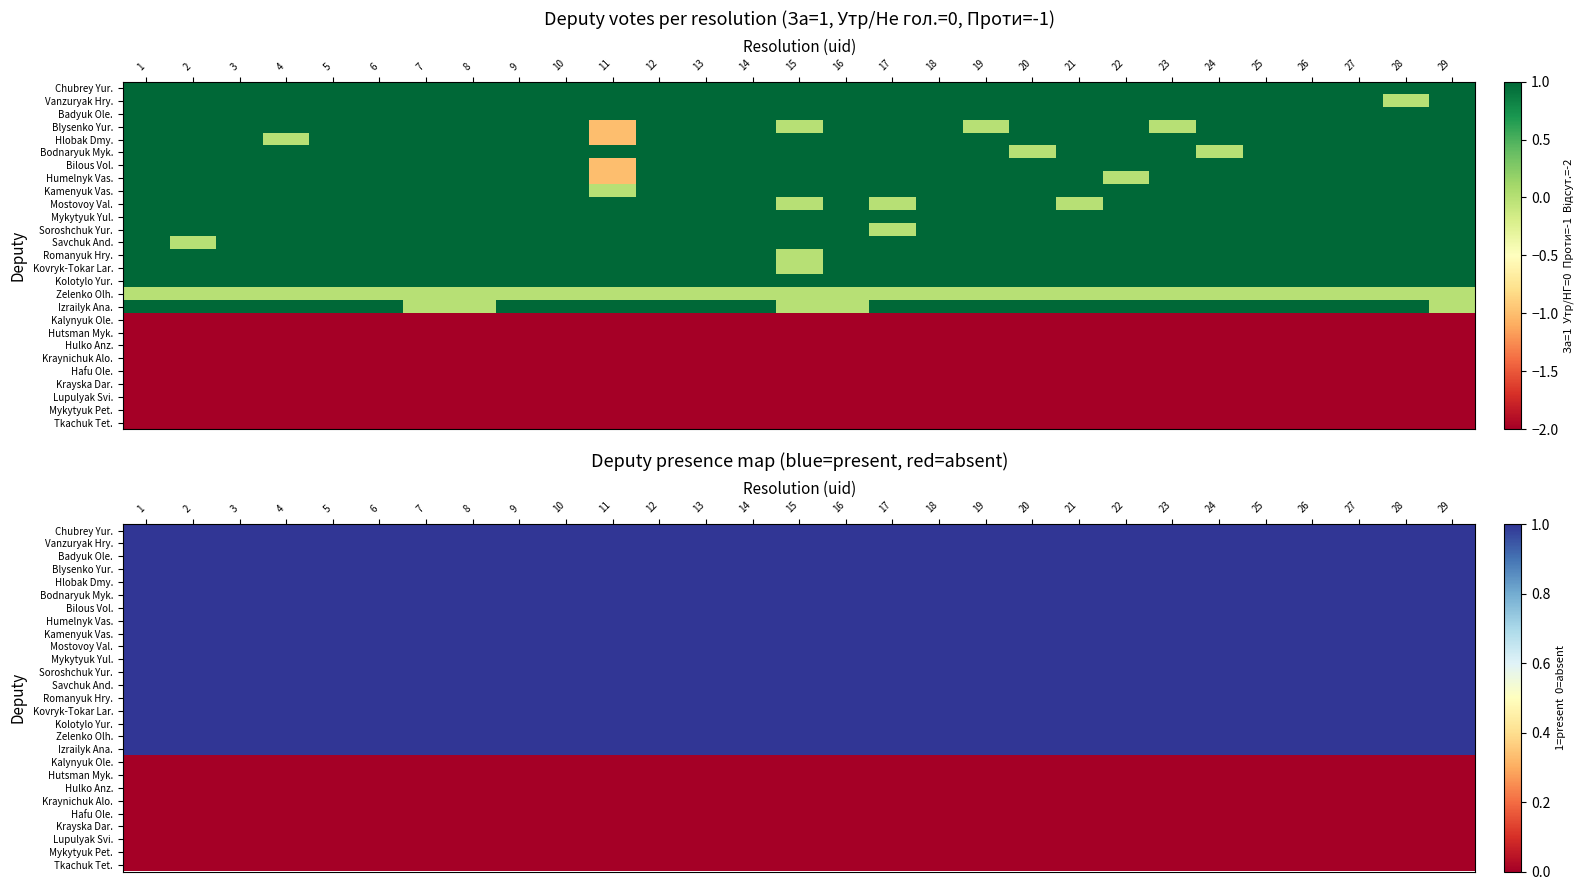

What is the average value of the Kamenyuk Vas. series?

1